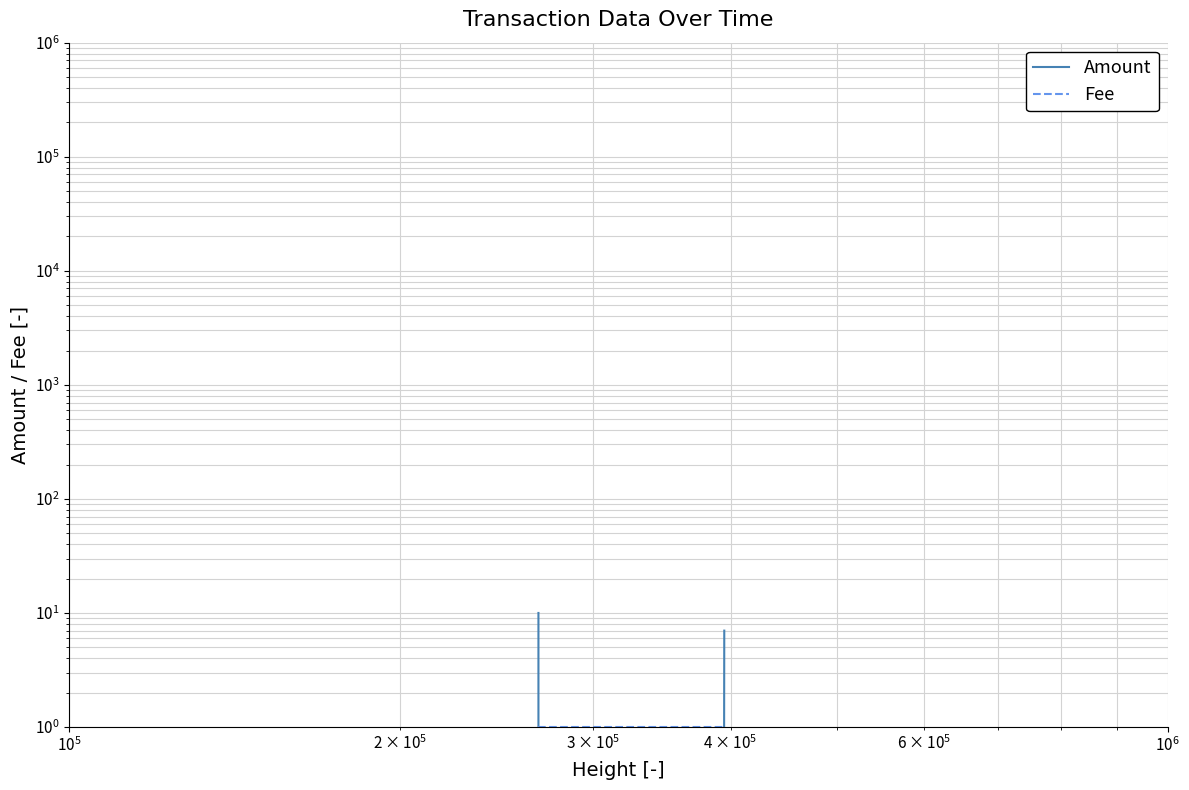

Rank the series by their average value, from highest to lowest.

Amount, Fee